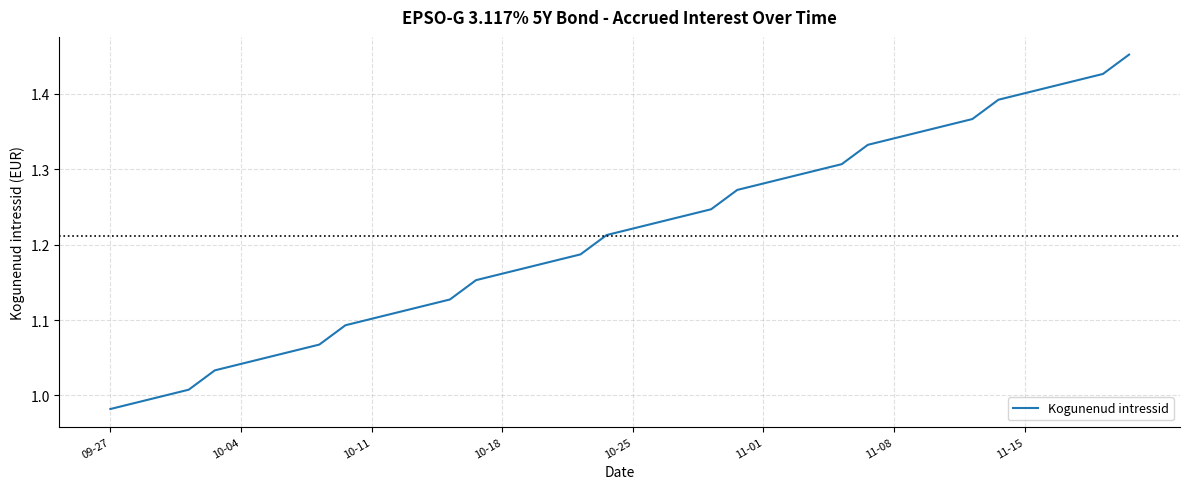

What is the difference between the maximum and minimum values?

0.5